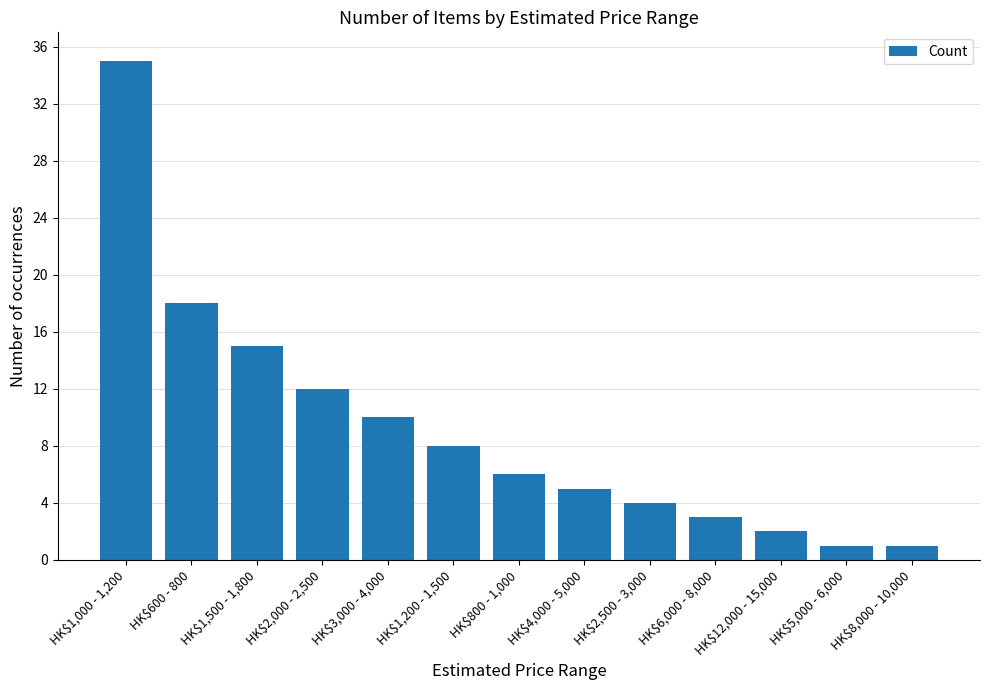

How many bars are there in total?

13